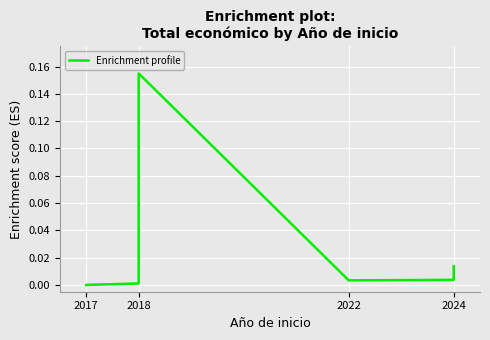

At which label is the value closest to 0?

2017